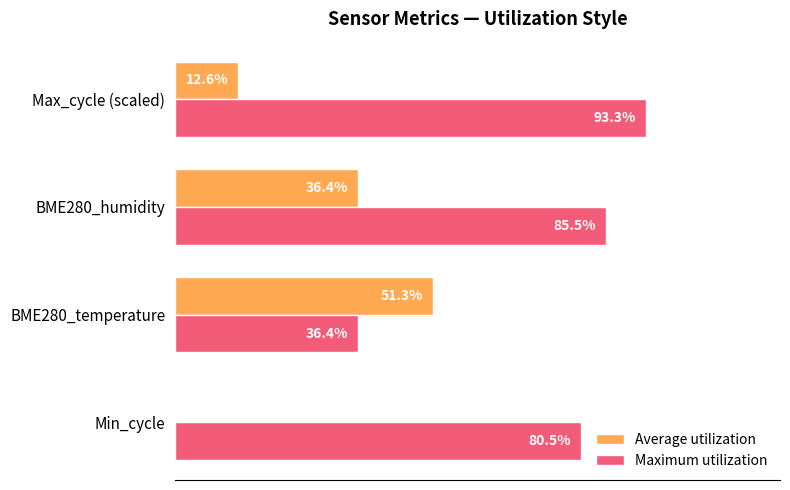

Which series changed the most between BME280_humidity and Max_cycle (scaled)?

Average utilization